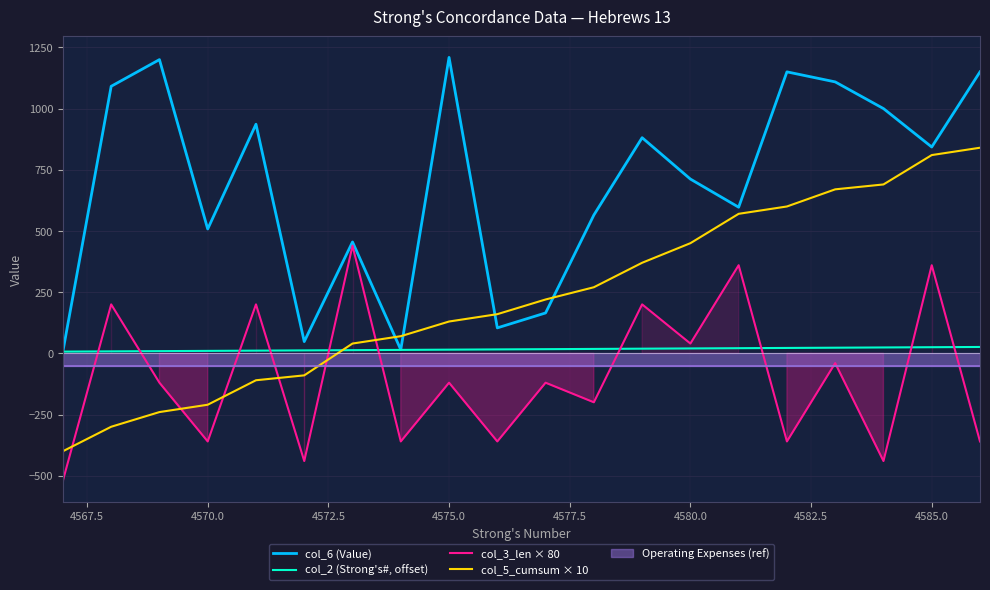

At how many categories does at least one series exceed 1026?

6